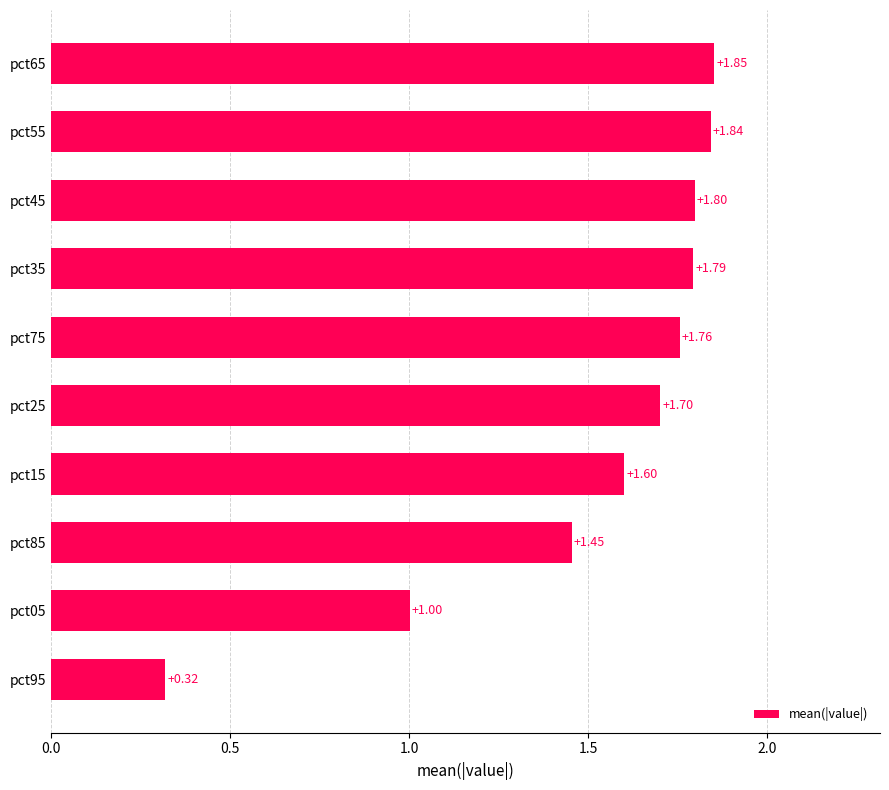

Between pct95 and pct45, which is larger?

pct45